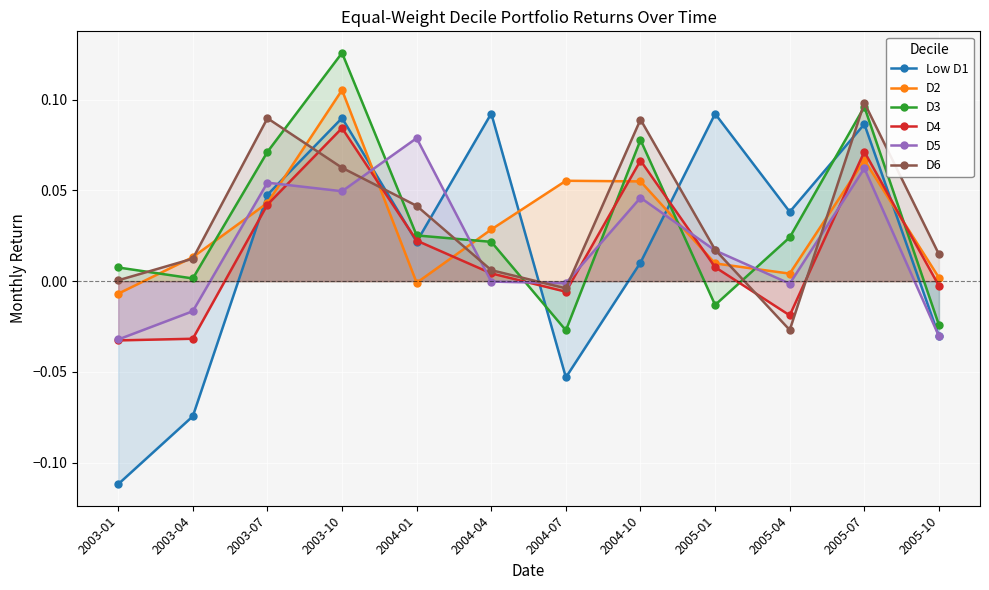

Which category has the highest value in the D5 series?

2004-01